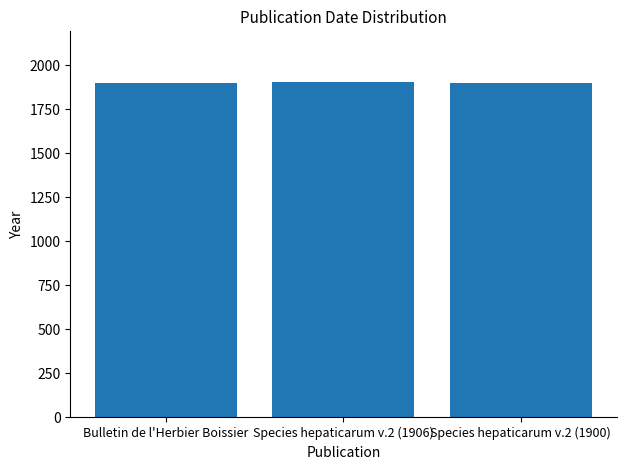

How many values are between 1900 and 1906?

3